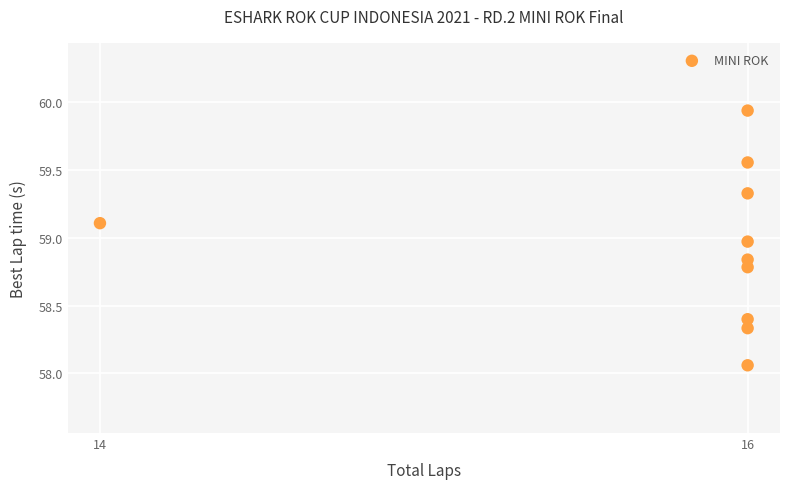

What is the range of X values (max minus min)?

2.0